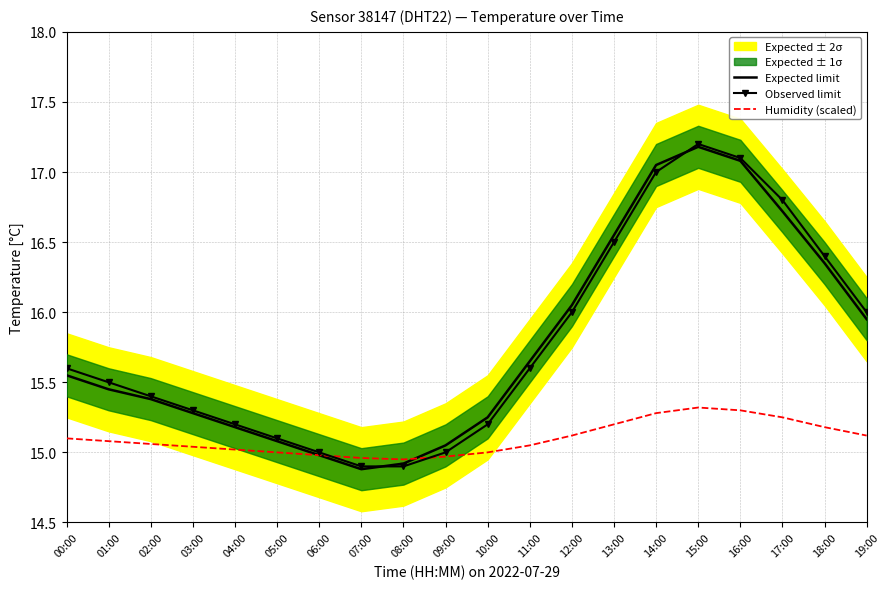

Count the number of categories in the chart.

20